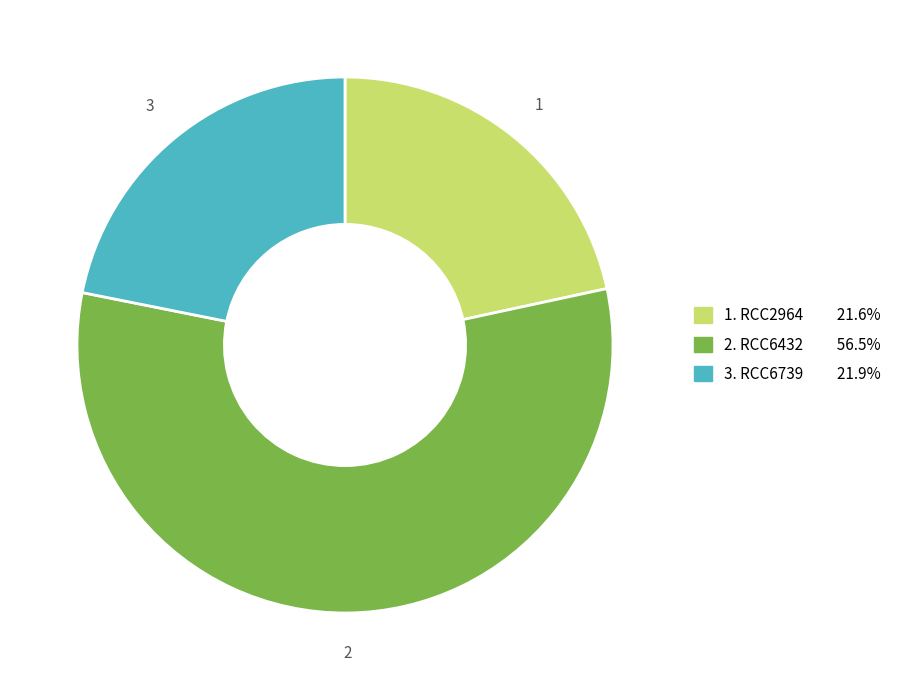

Is there a majority slice in this chart?

Yes